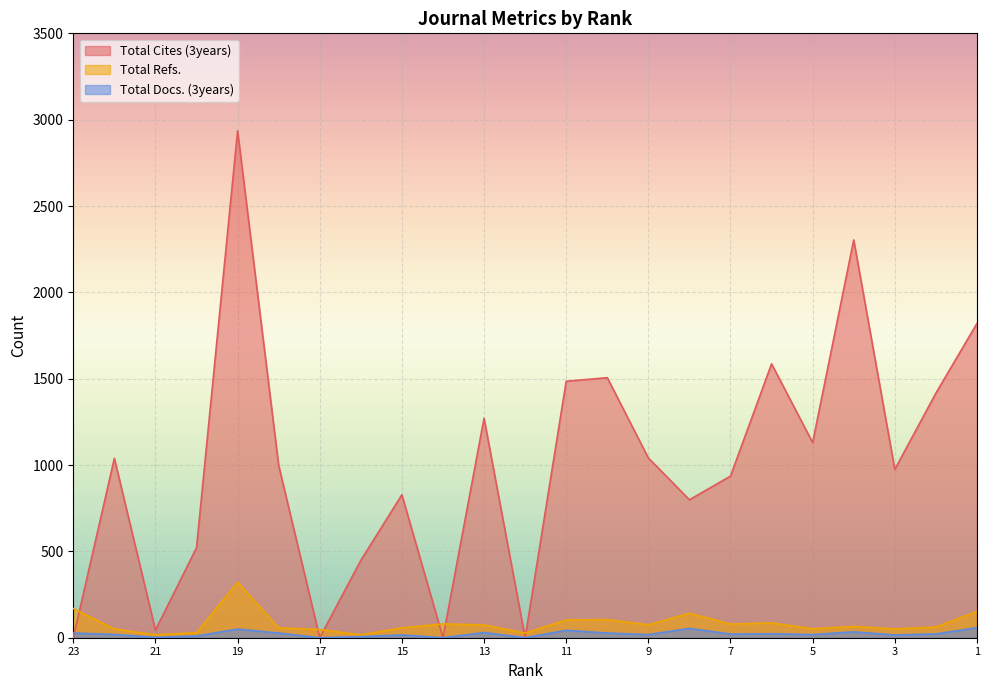

Where does the Total Cites (3years) series first go above 998?

22